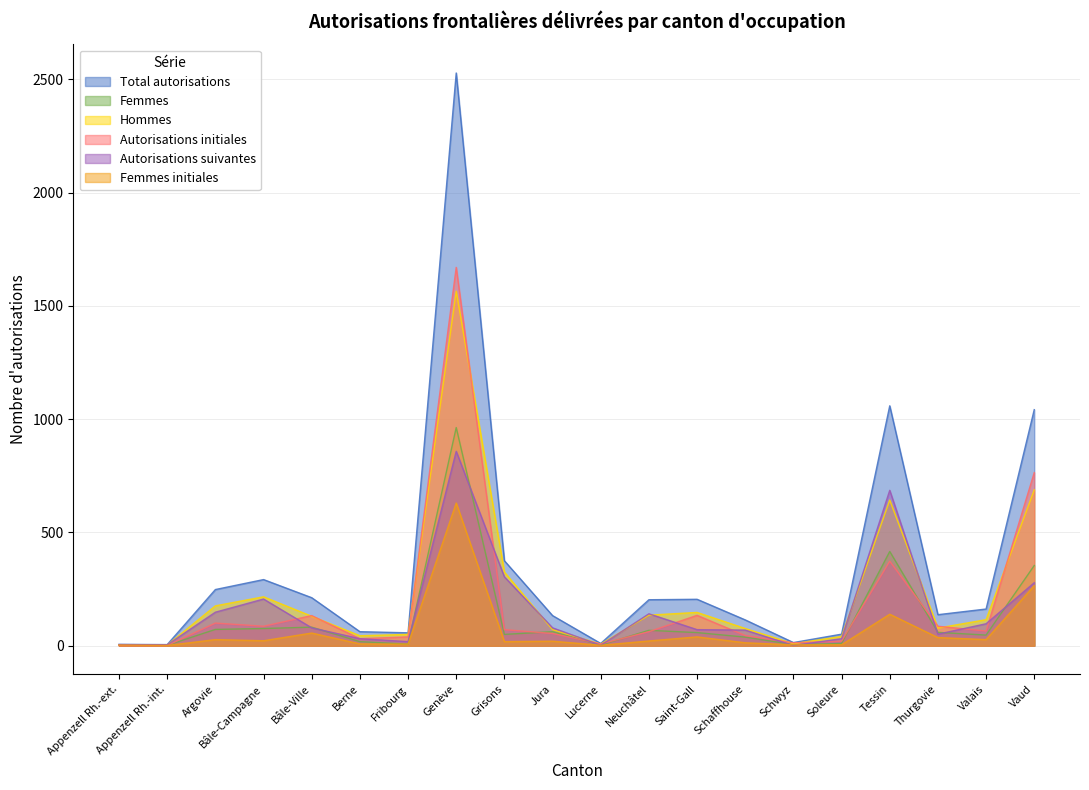

Read the Femmes value at Valais.

47